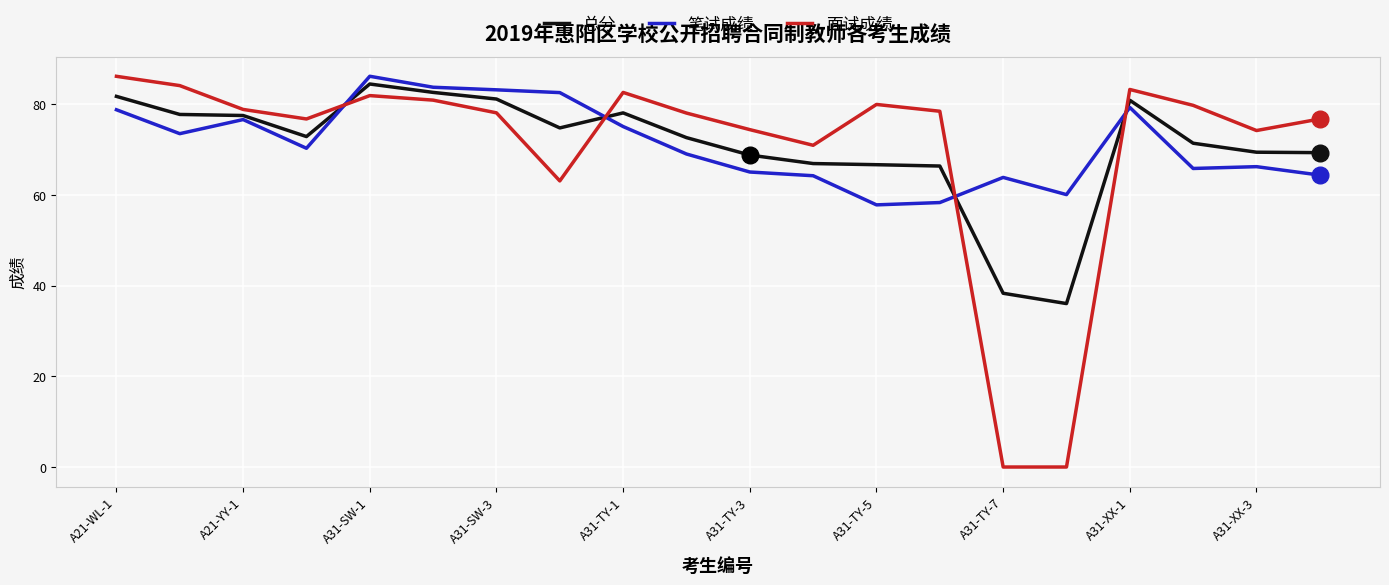

Rank the series by their average value, from highest to lowest.

笔试成绩, 总分, 面试成绩